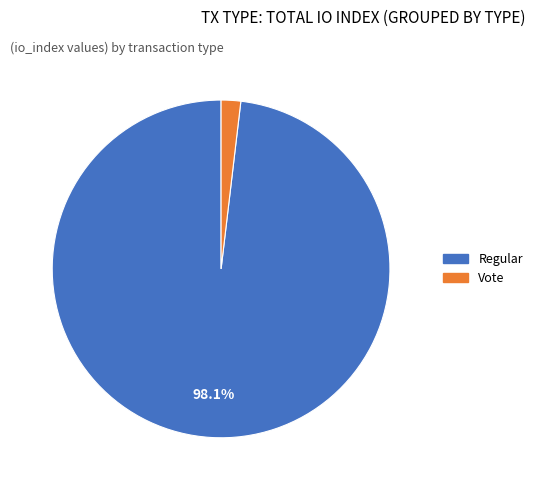

What is the majority slice?

Regular